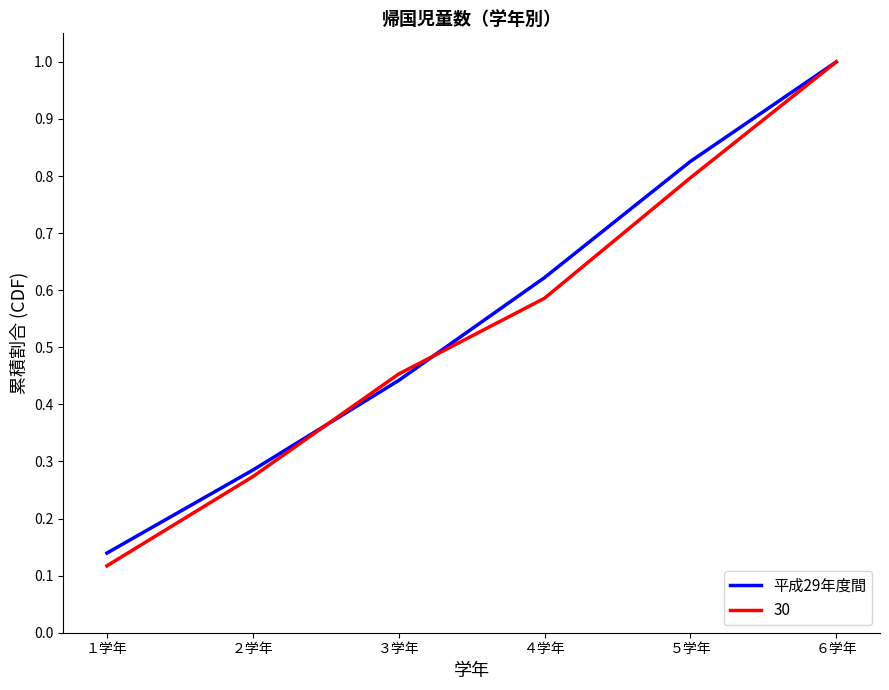

How many lines are shown in the chart?

2